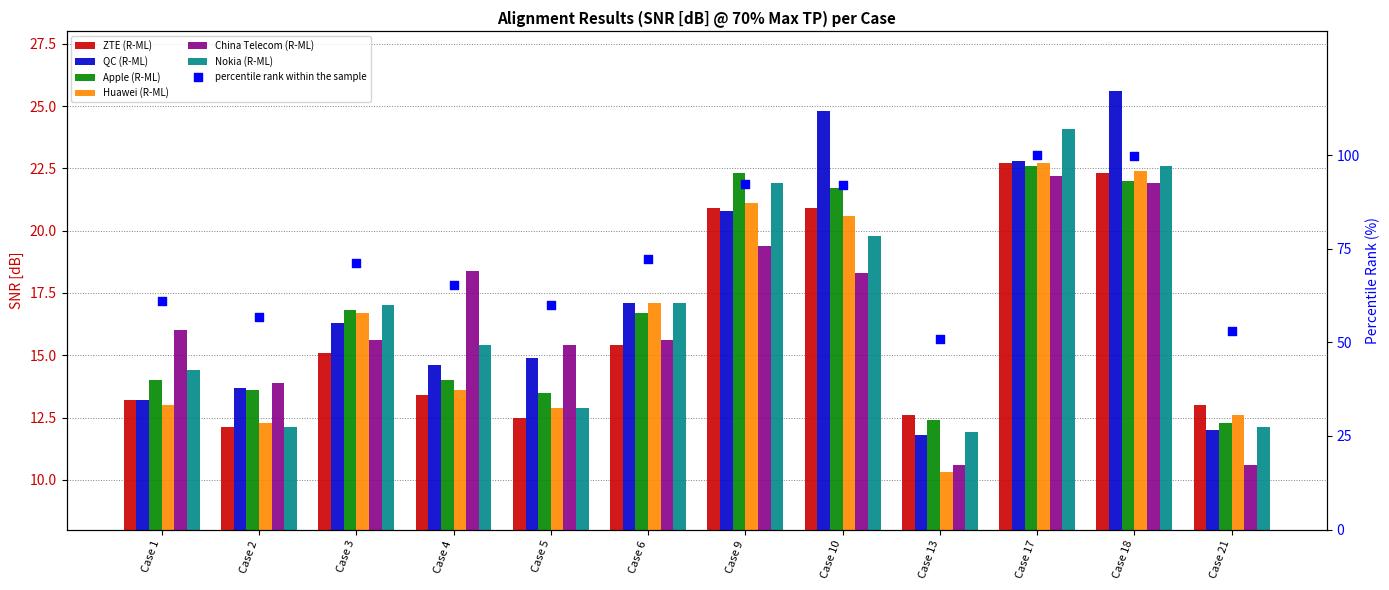

Which series contains the highest Y value?

QC (R-ML)